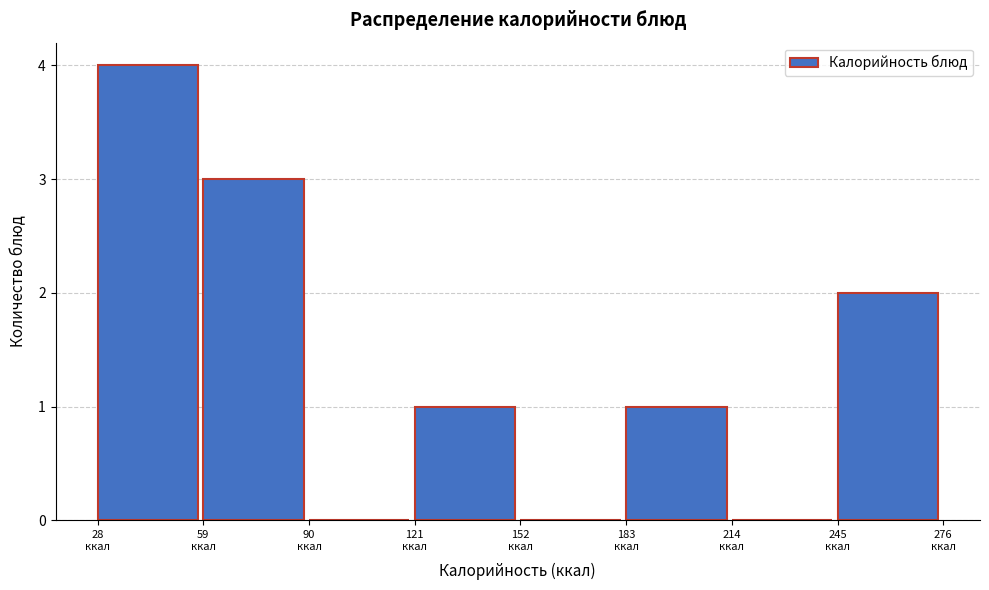

What is the height of the bar covering 30 to 60 on the x-axis? Neither the bar edges nor the heights are printed on the chart, so give them approximately, as read against the axes.

4